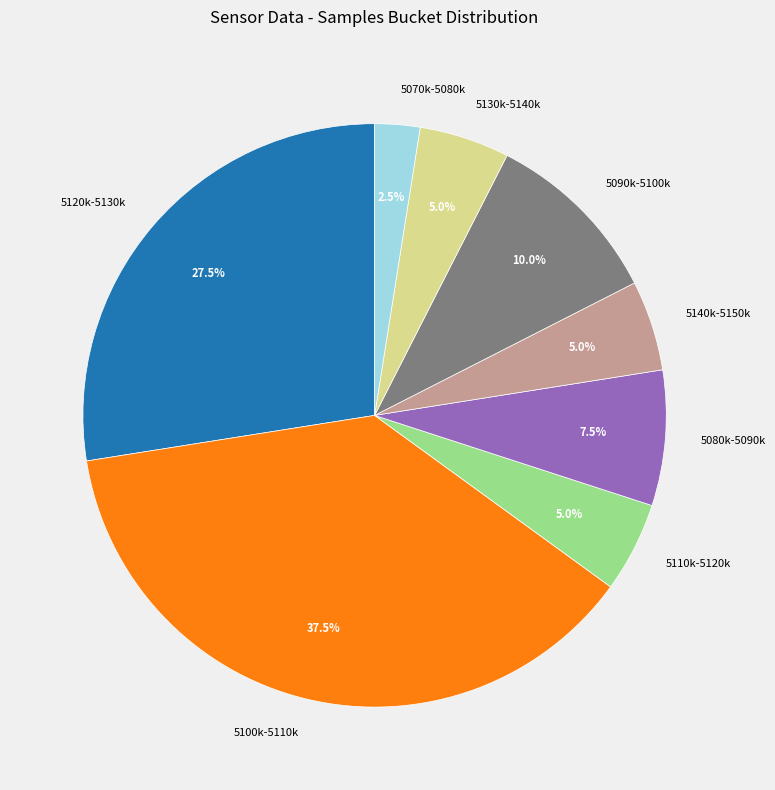

What percentage is NOT represented by 5090k-5100k?

90.0%